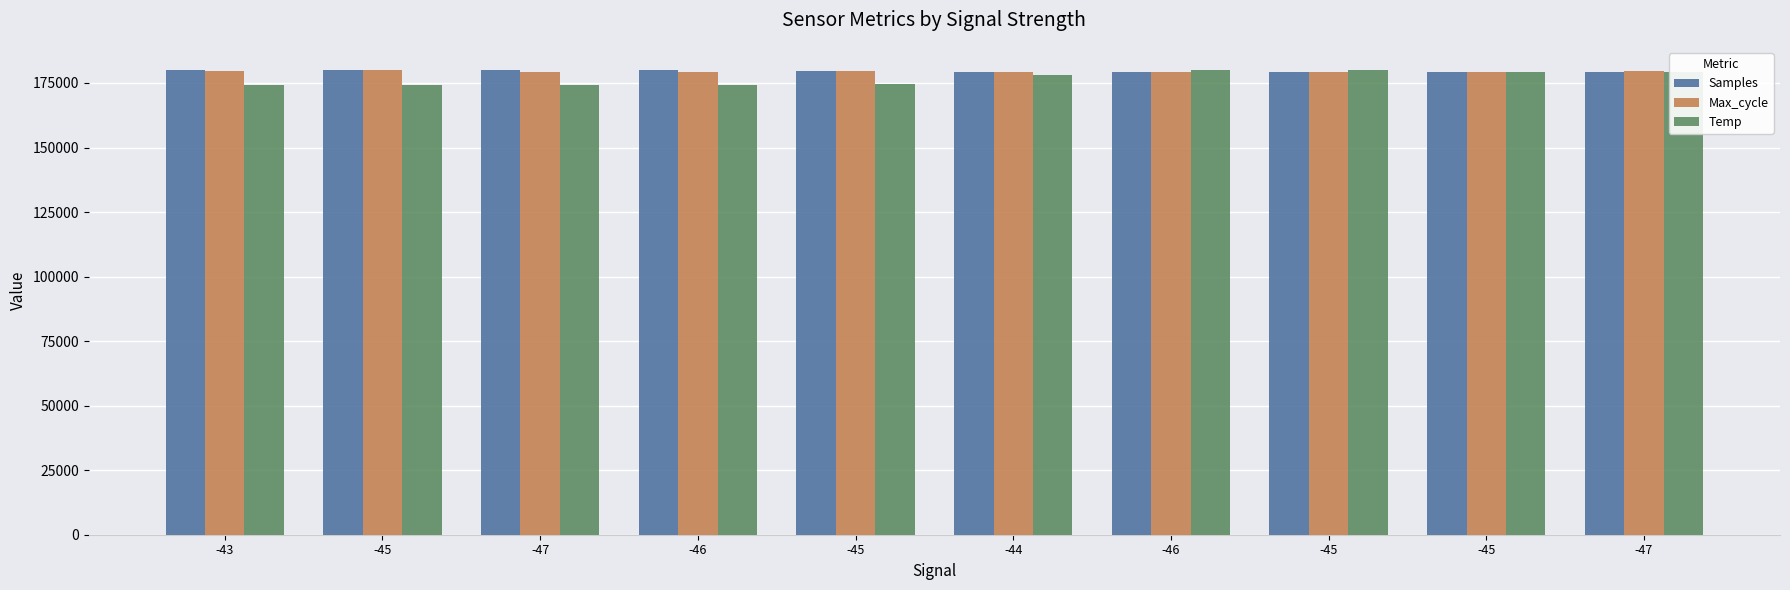

Count the number of categories in the chart.

10